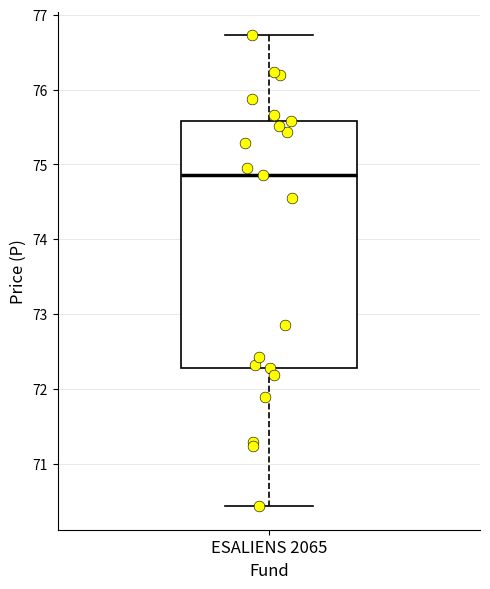

Transcribe this box plot: give where the median line is, the range the box spans, and where the two whiskers end, as read against the y-axis. The values are not printed on the chart, so give them approximately, as read against the axis.

median 74.9, box 72.3 to 75.6, whiskers 70.4 to 76.7